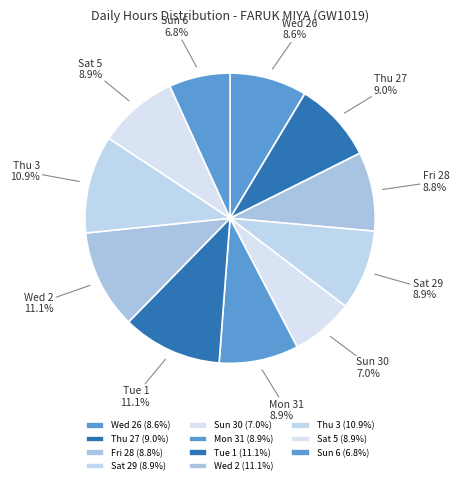

Is it true that Fri 28 is 17% of the pie?

False